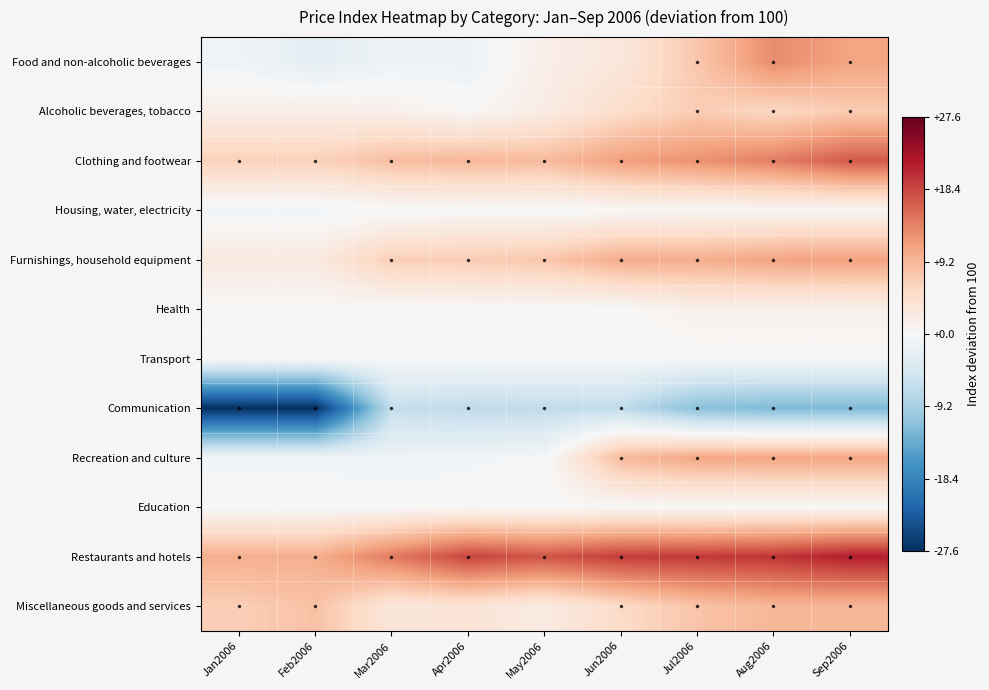

Between Apr2006 and Jun2006, which is larger?

Jun2006